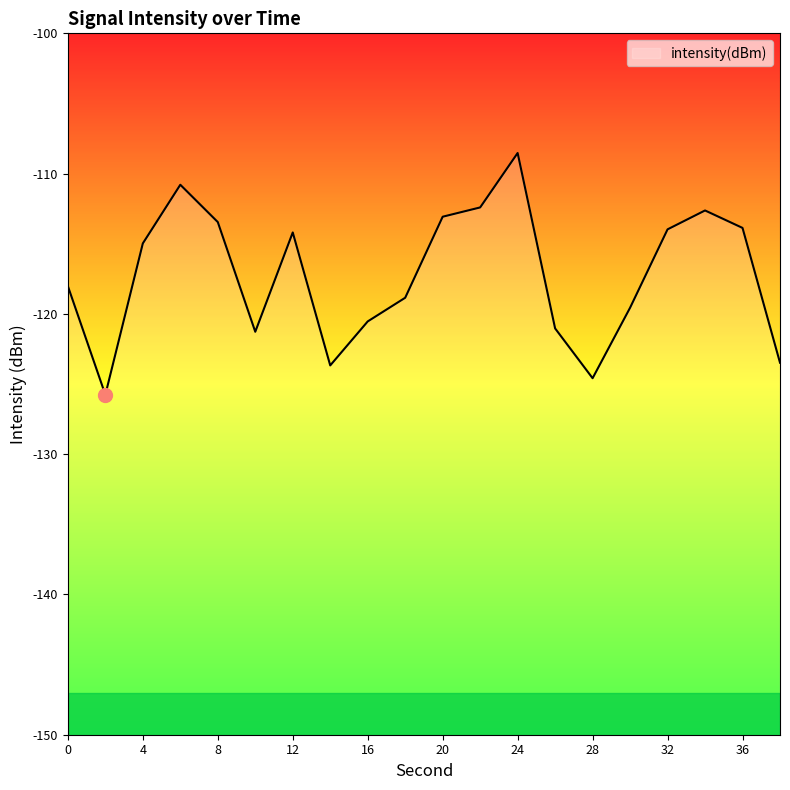

How many distinct data groups are displayed?

1